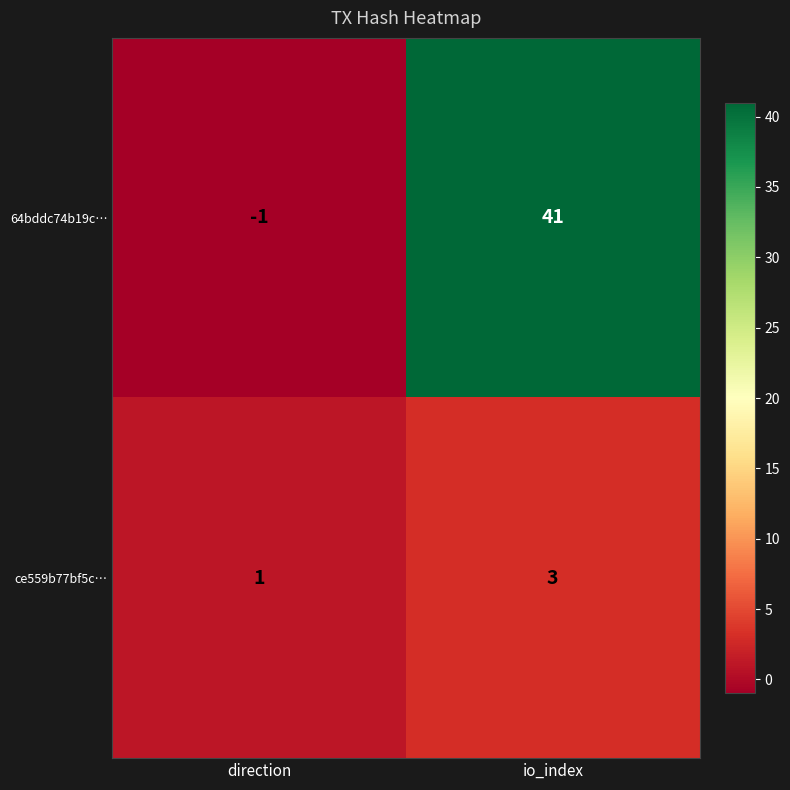

True or false: 64bddc74b19c… has a value of 41 at io_index.

True